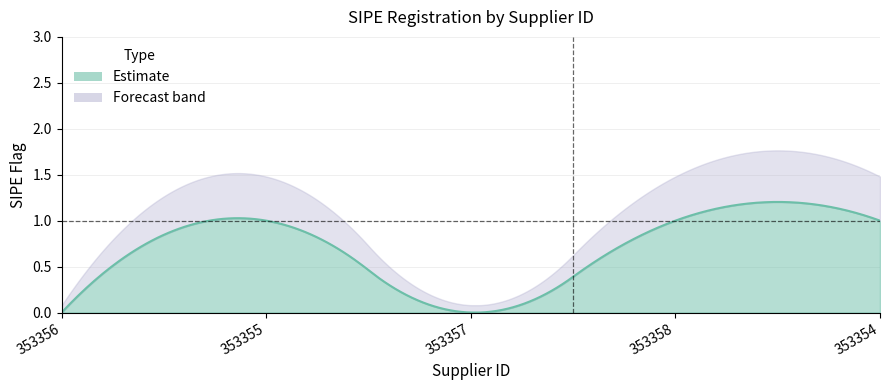

Reading left to right, what are all the values shown in this chart?

0	1	0	1	1